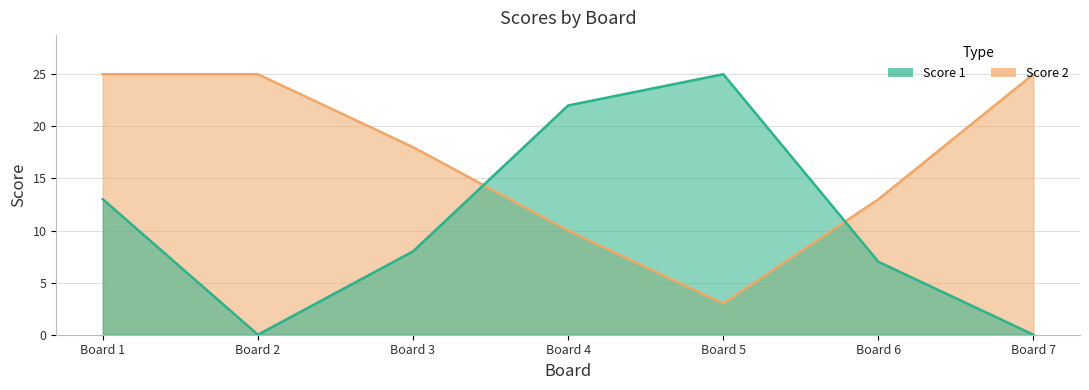

How many intersections are there between Score 1 and Score 2?

2